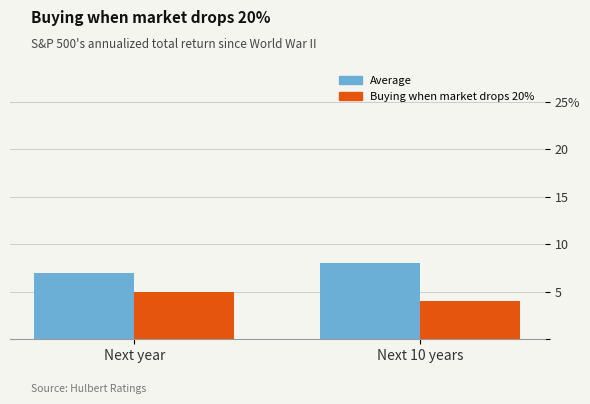

What is the sum of all Buying when market drops 20% values?

9